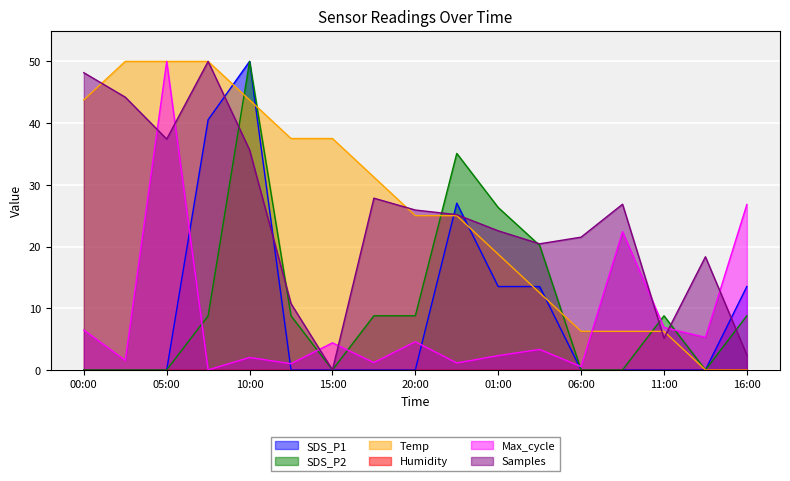

Is it true that Samples equals 27.8 at 17:30?

True